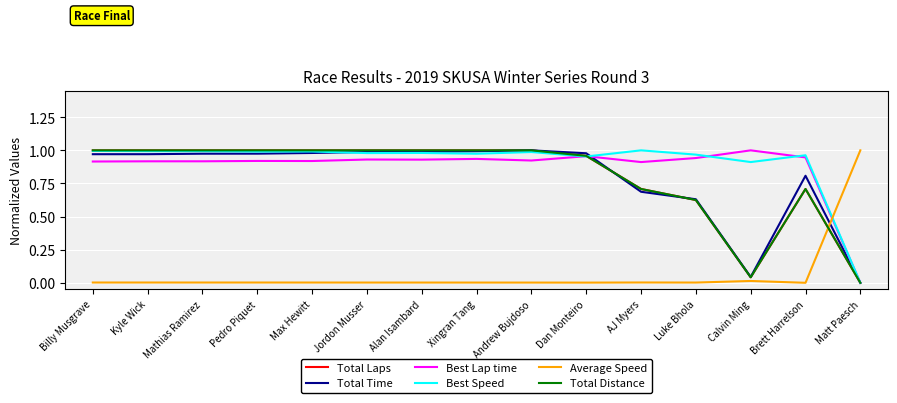

How many lines are shown in the chart?

6